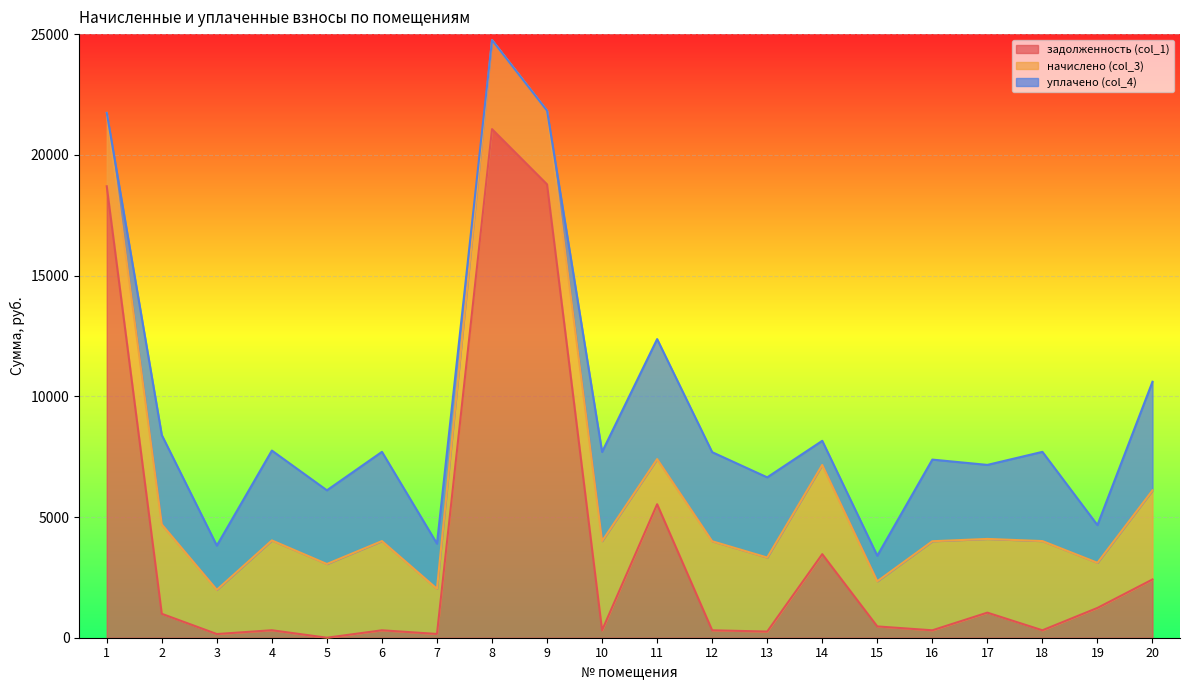

How many lines are shown in the chart?

3